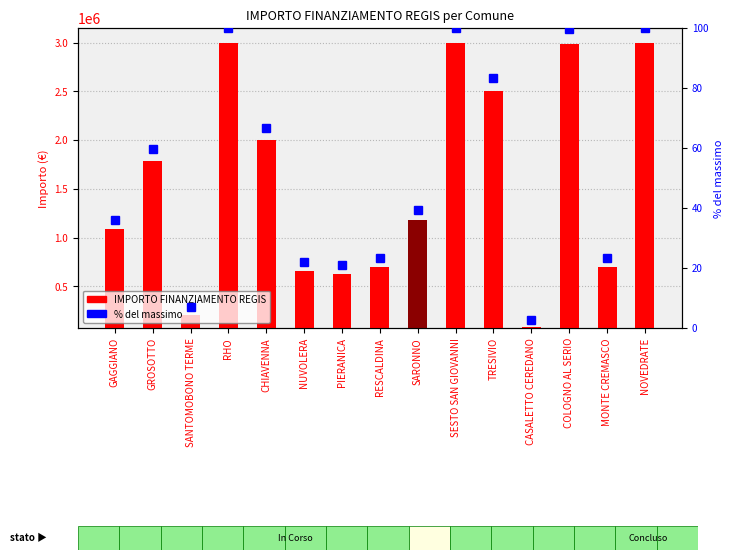

Reading left to right, what are all the values shown in this chart?

IMPORTO FINANZIAMENTO REGIS: 1085000.0	1790518.4	210000.0	3000000.0	1997500.0	660000.0	630000.0	700000.0	1185000.0	3000000.0	2500000.0	85000.0	2985695.1	702000.0	3000000.0
percentile rank within the sample: 36.2	59.7	7.0	100.0	66.6	22.0	21.0	23.3	39.5	100.0	83.3	2.8	99.5	23.4	100.0